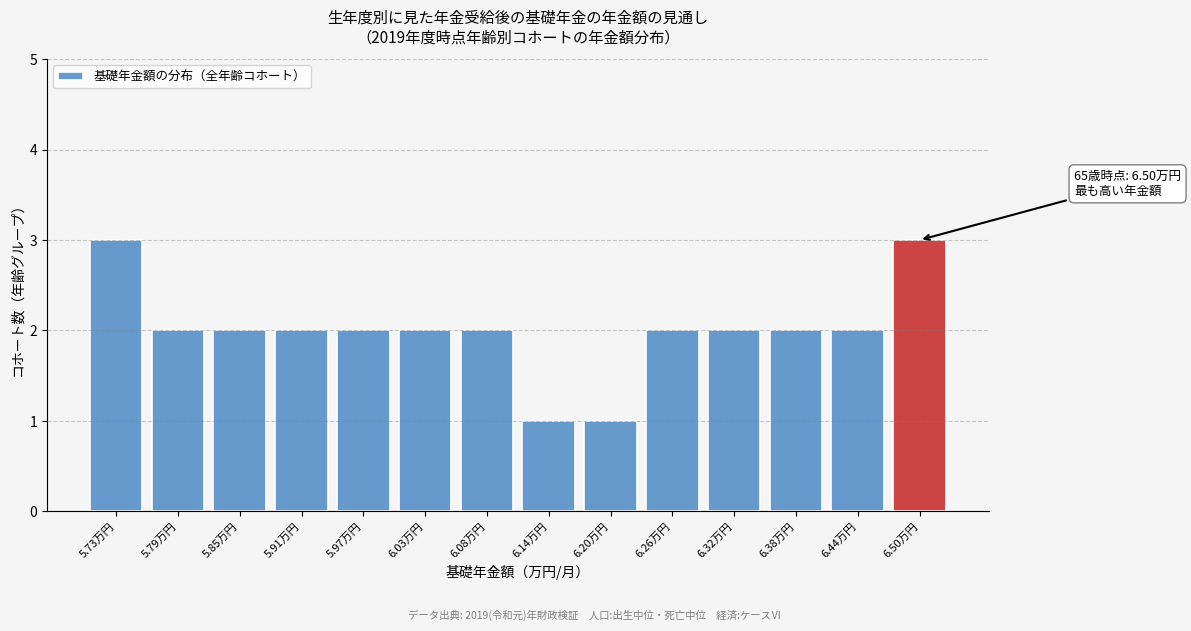

Reading left to right, what are all the values shown in this chart?

3	2	2	2	2	2	2	1	1	2	2	2	2	3